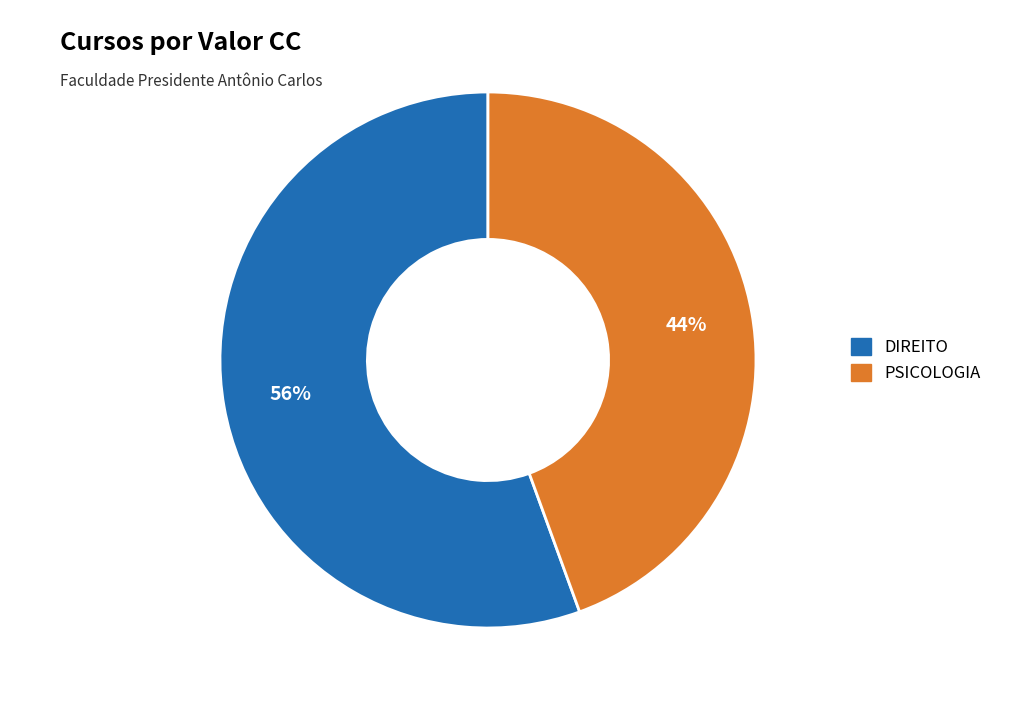

Rank the categories by value from lowest to highest.

PSICOLOGIA, DIREITO